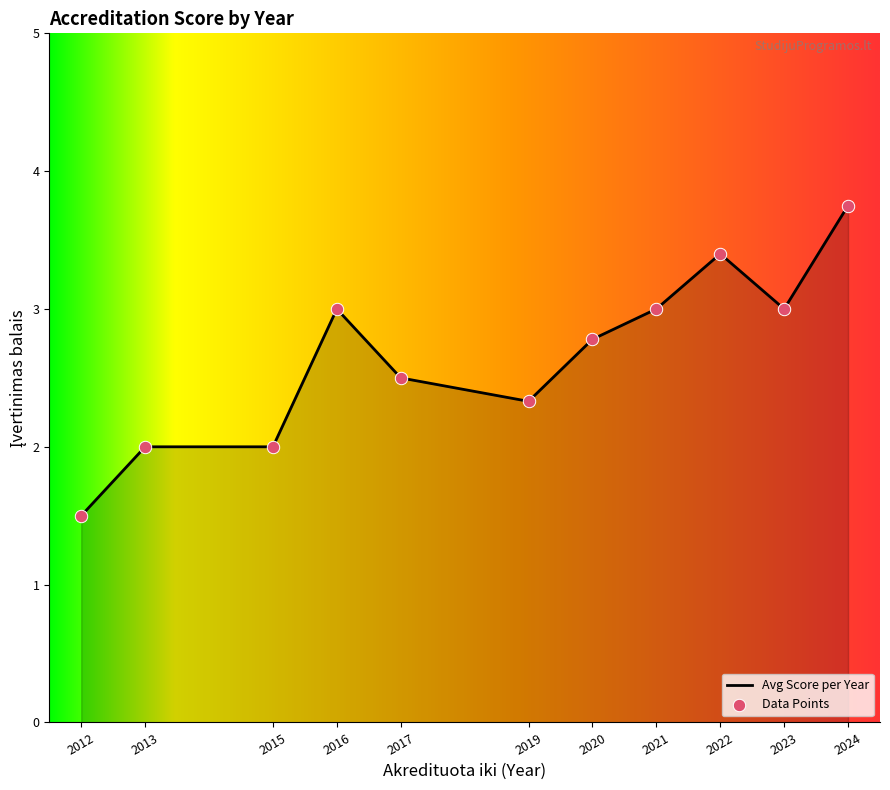

Which has a higher value, 2020 or 2024?

2024